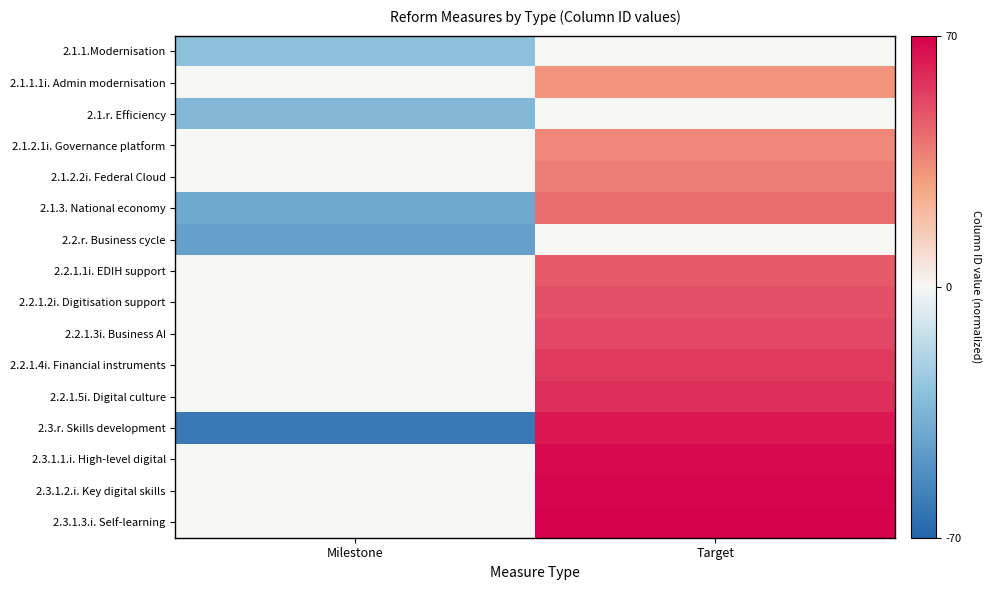

How many distinct data groups are displayed?

16